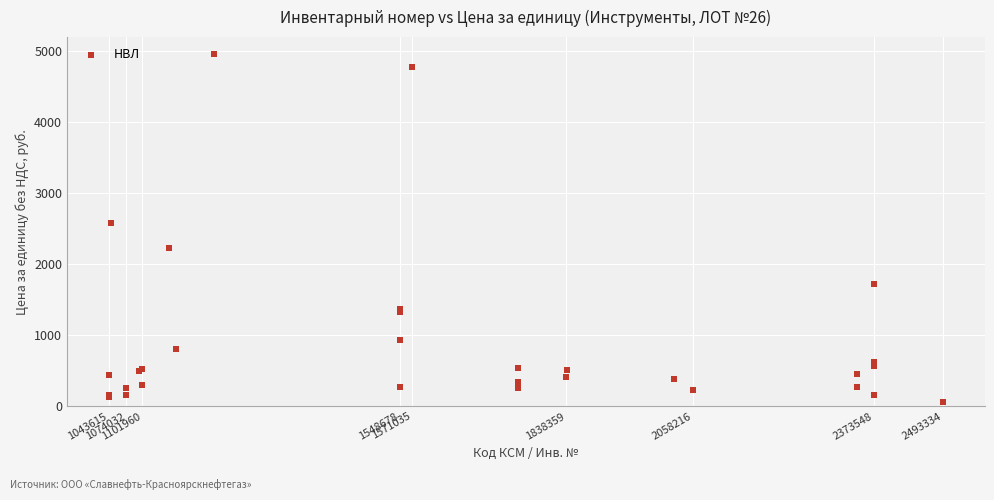

What Y value in the scatter plot is closest to 2506?

2583.7